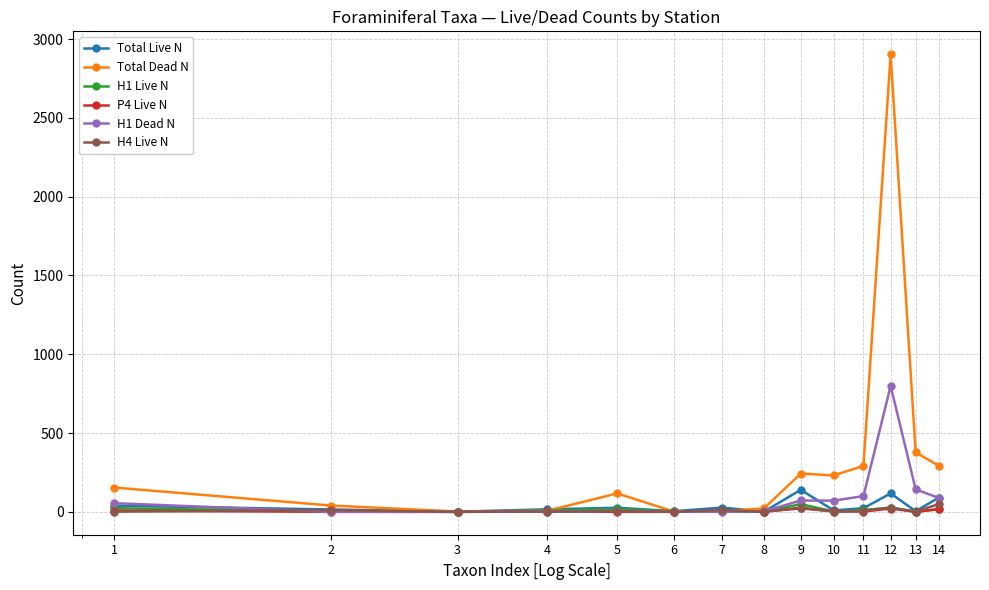

What is the maximum value shown in the chart?

2904